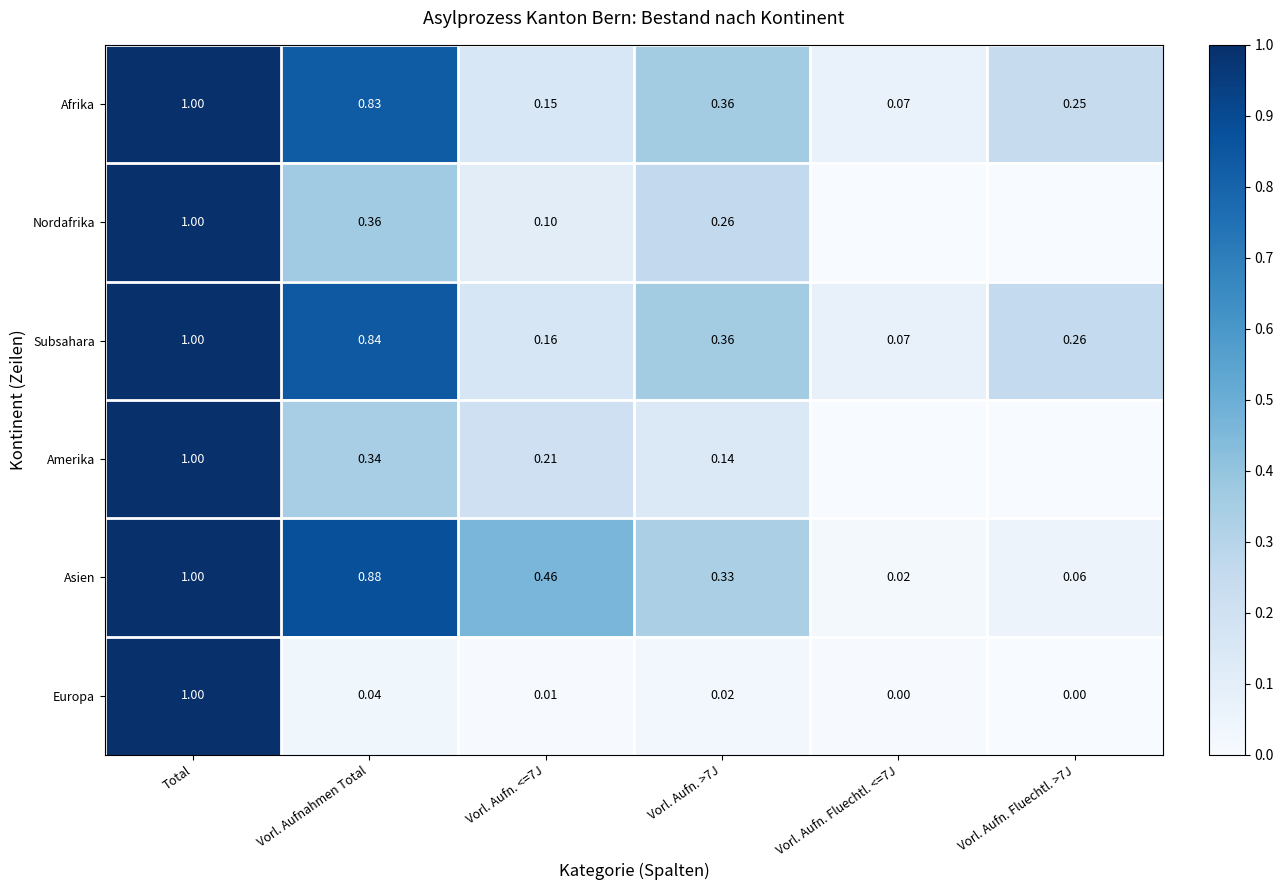

Rank the series at Vorl. Aufnahmen Total from lowest to highest value.

Europa, Amerika, Nordafrika, Afrika, Subsahara, Asien